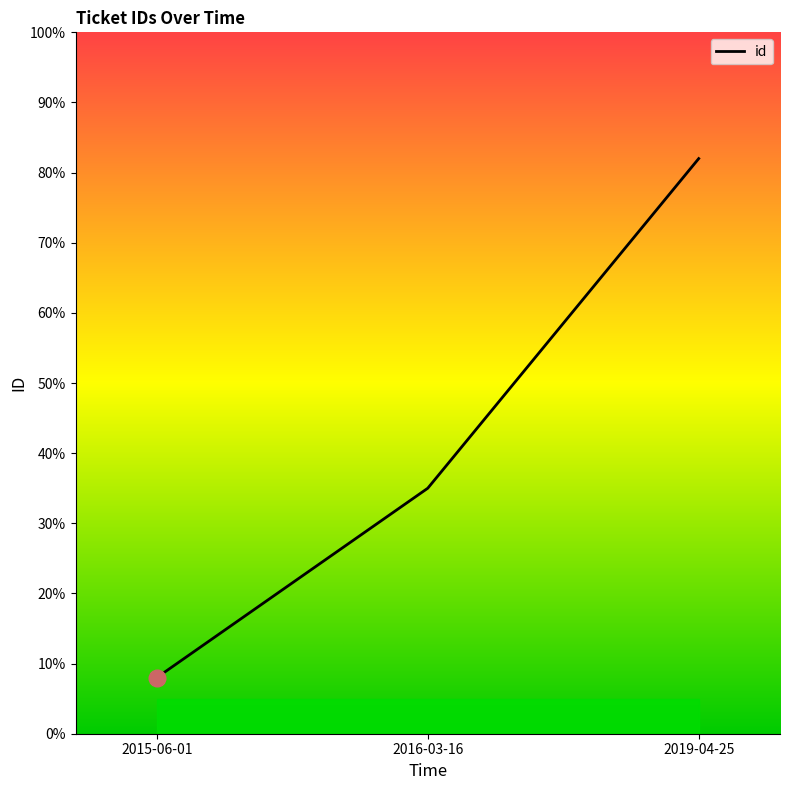

The chart shows a value of 8 at 2015-06-01. True or false?

True